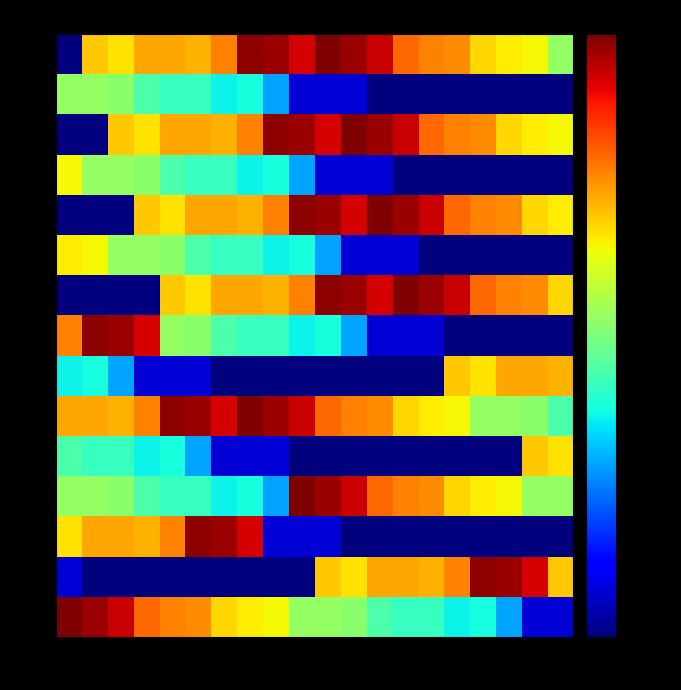

At how many categories does at least one series exceed 8016?

12